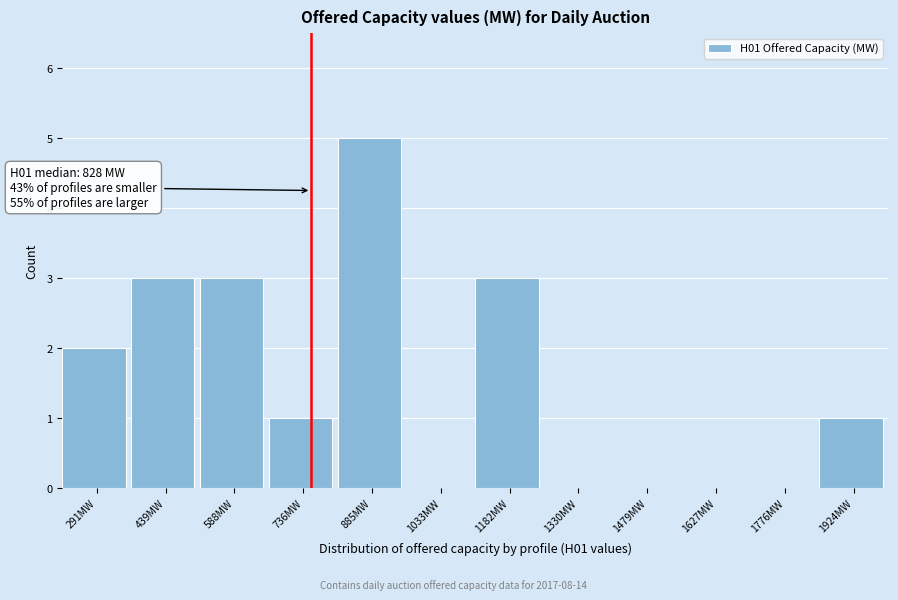

Reading right to left, what are all the values shown in this chart?

1924MW=1	1776MW=0	1627MW=0	1479MW=0	1330MW=0	1182MW=3	1033MW=0	885MW=5	736MW=1	588MW=3	439MW=3	291MW=2